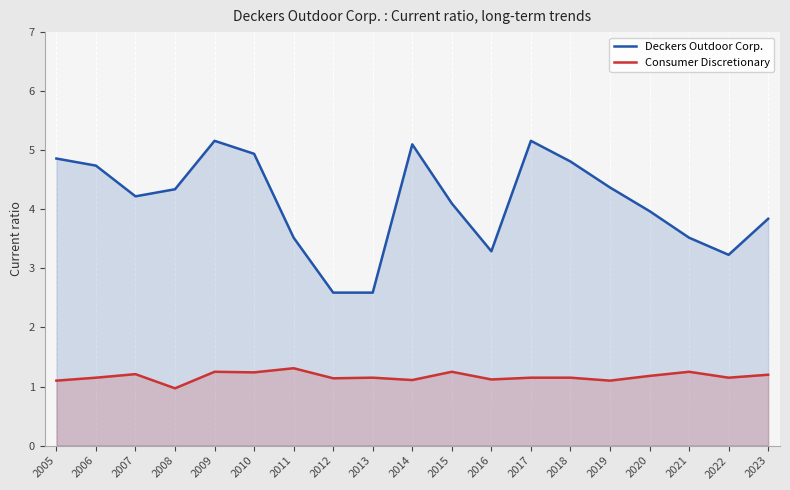

What are all the series names shown in the legend?

Deckers Outdoor Corp., Consumer Discretionary